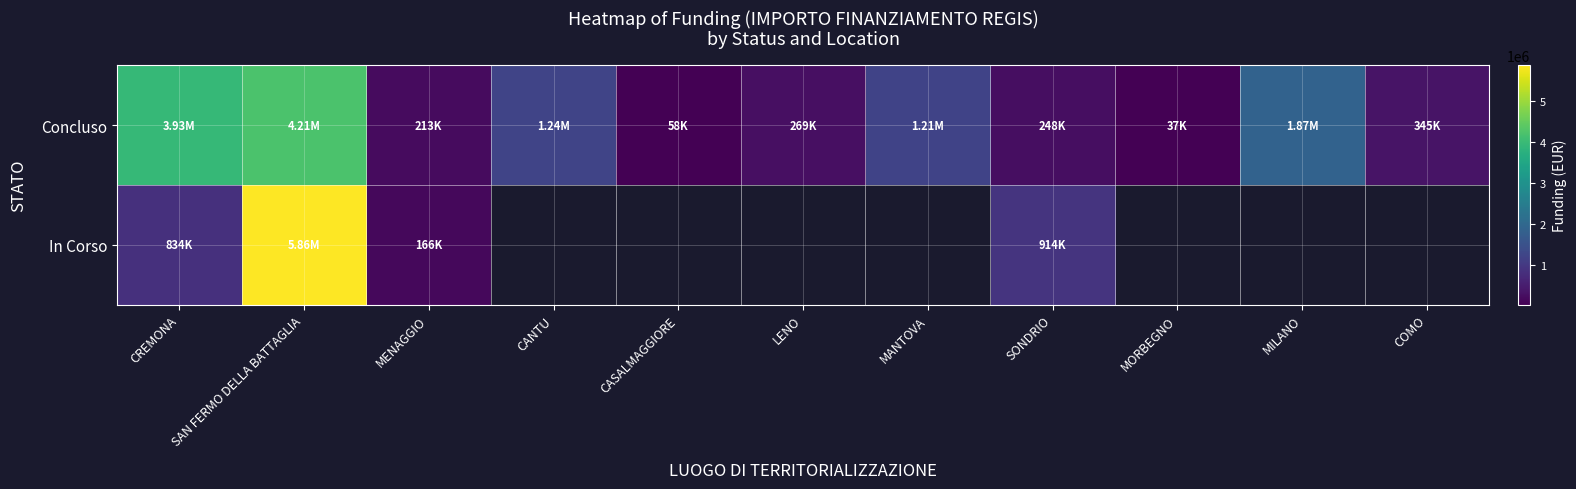

Read the Concluso value at SONDRIO.

247700.0